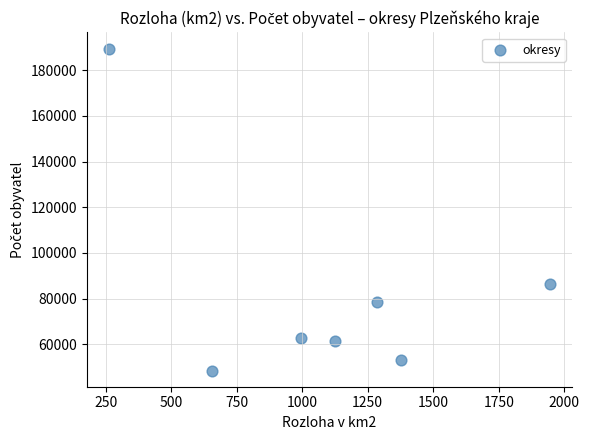

What Y value in the scatter plot is closest to 118975?

86334